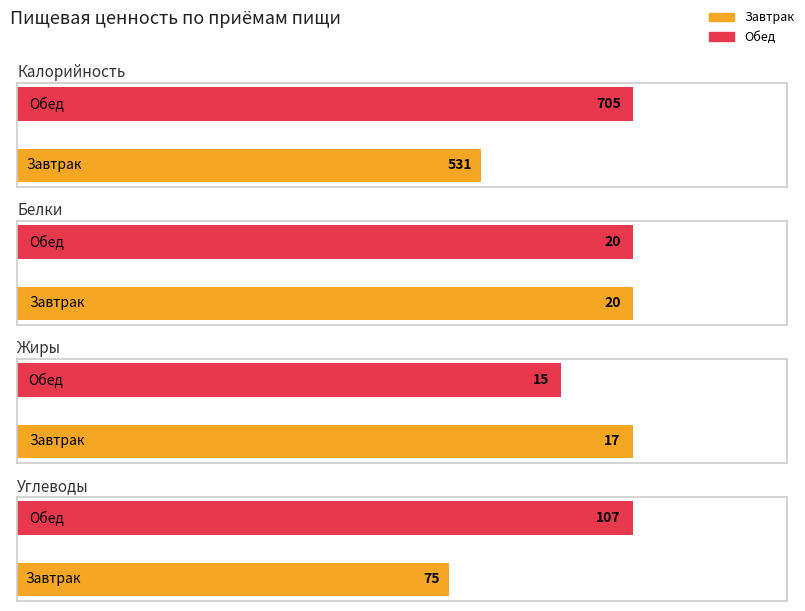

Reading right to left, what are all the values shown in this chart?

Калорийность: Обед=705	Завтрак=531
Белки: Обед=20	Завтрак=20
Жиры: Обед=15	Завтрак=17
Углеводы: Обед=107	Завтрак=75